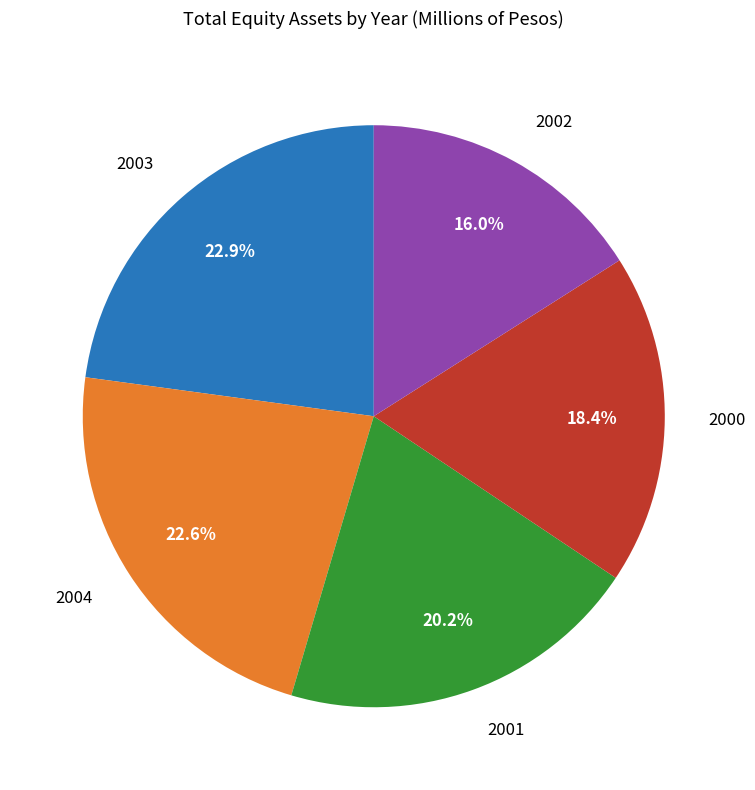

Which category has the smallest portion of the pie?

2002